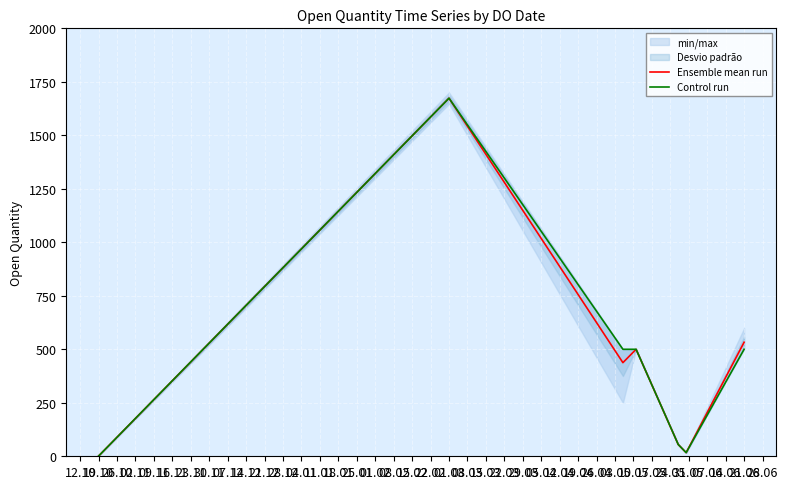

Is this an area chart (filled region under the line)?

No